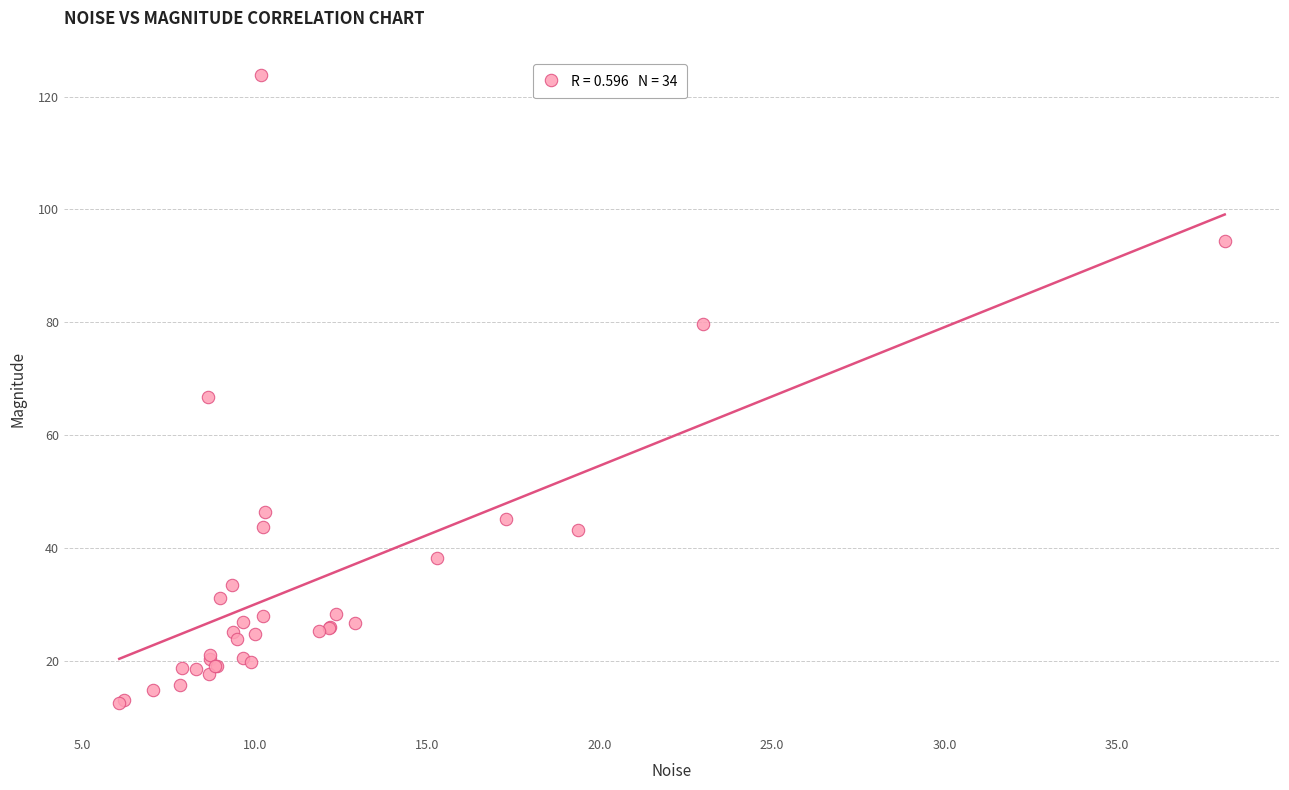

What Y value in the scatter plot is closest to 68?

66.8